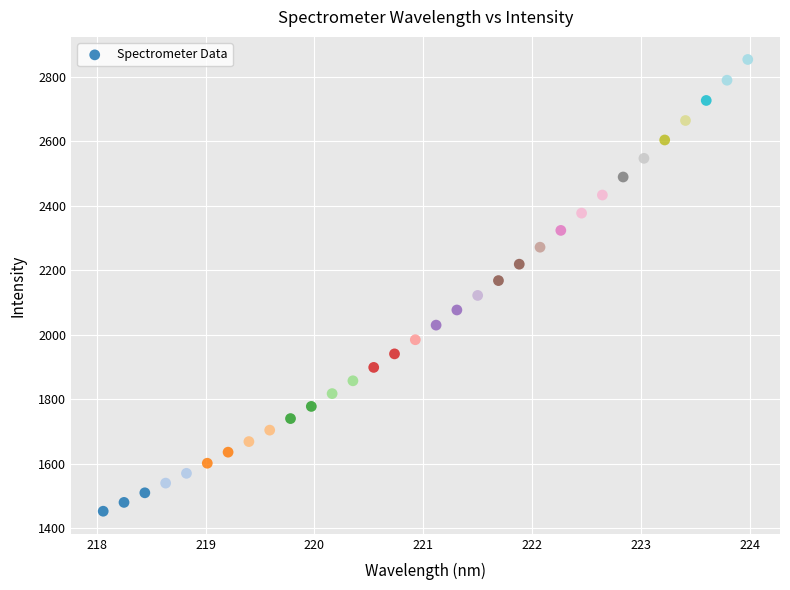

What is the range of Y values (max minus min)?

1400.3